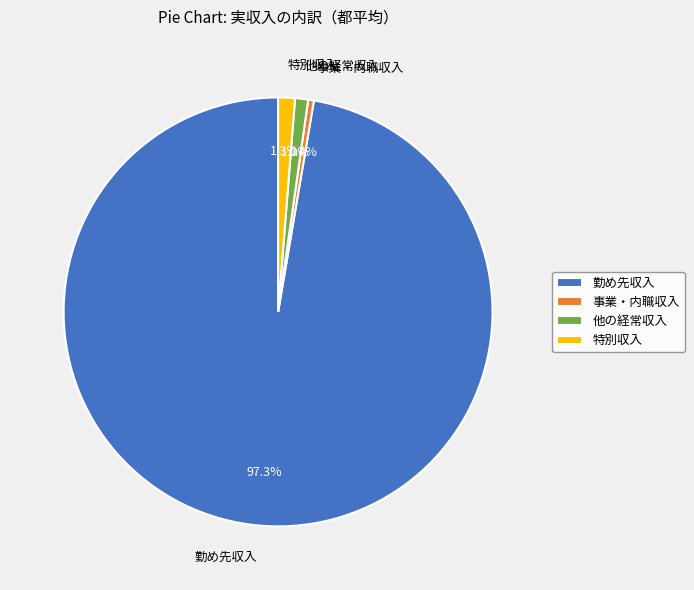

Which slice is the largest?

勤め先収入